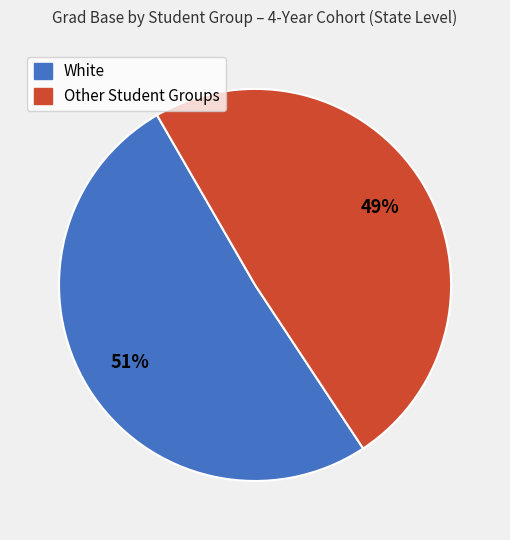

Does any single category account for the majority?

Yes